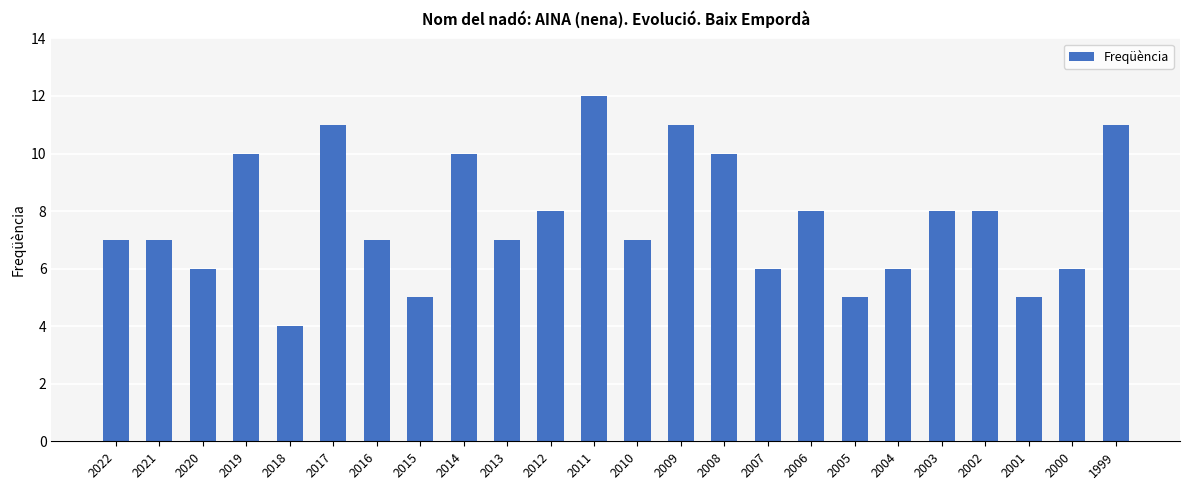

Does the chart contain stacked bars?

No